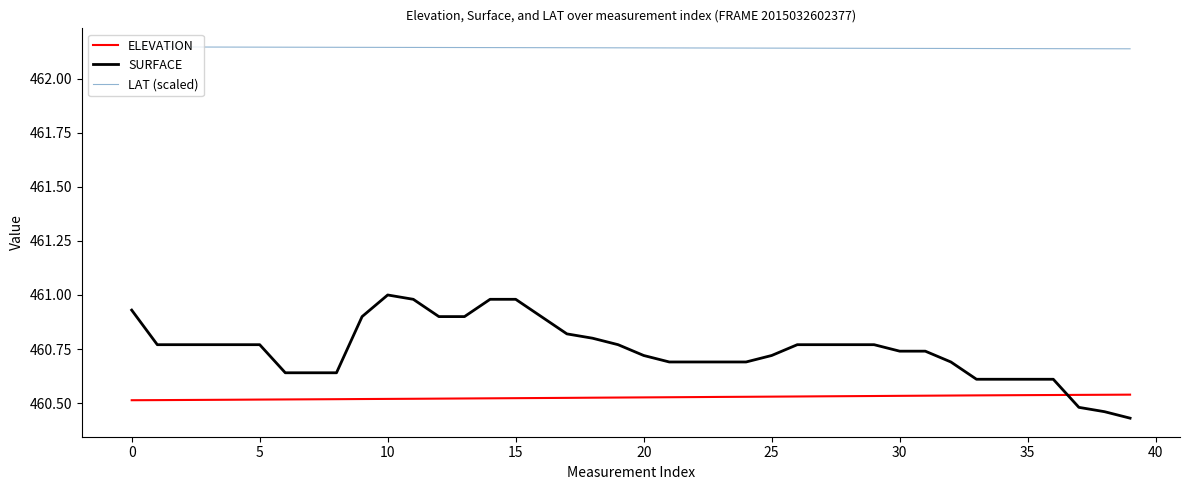

True or false: ELEVATION and SURFACE intersect in this chart.

True